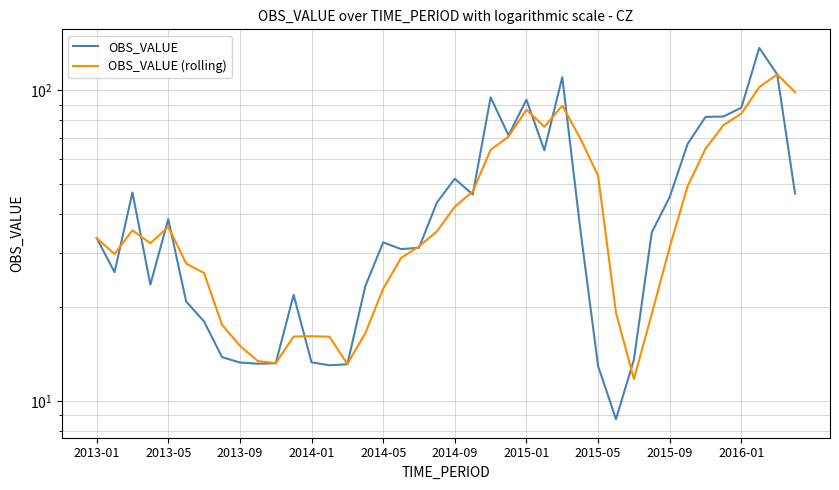

How many lines are shown in the chart?

2